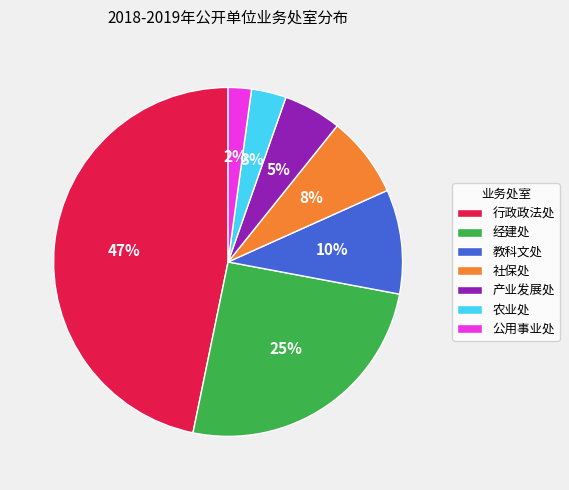

Rank the categories by value from highest to lowest.

行政政法处, 经建处, 教科文处, 社保处, 产业发展处, 农业处, 公用事业处